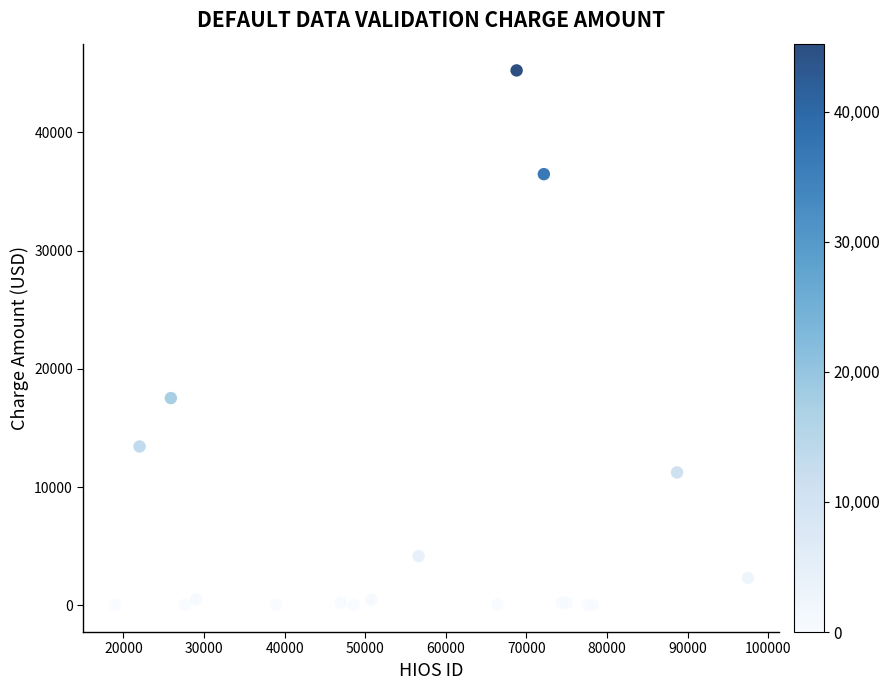

What Y value in the scatter plot is closest to 22624?

17533.4